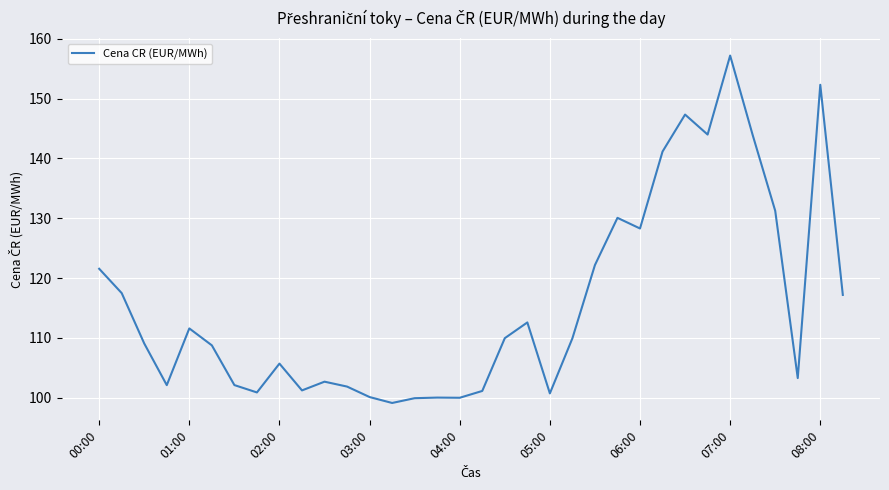

How many lines are shown in the chart?

1